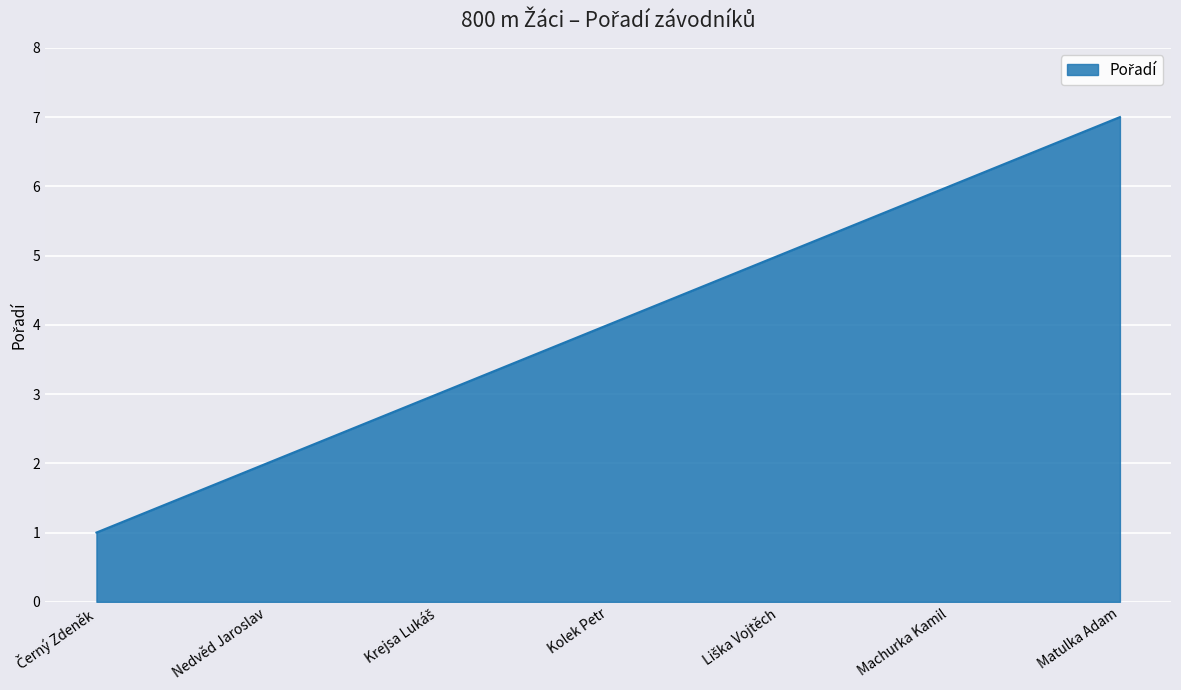

What is the sum of all values?

28